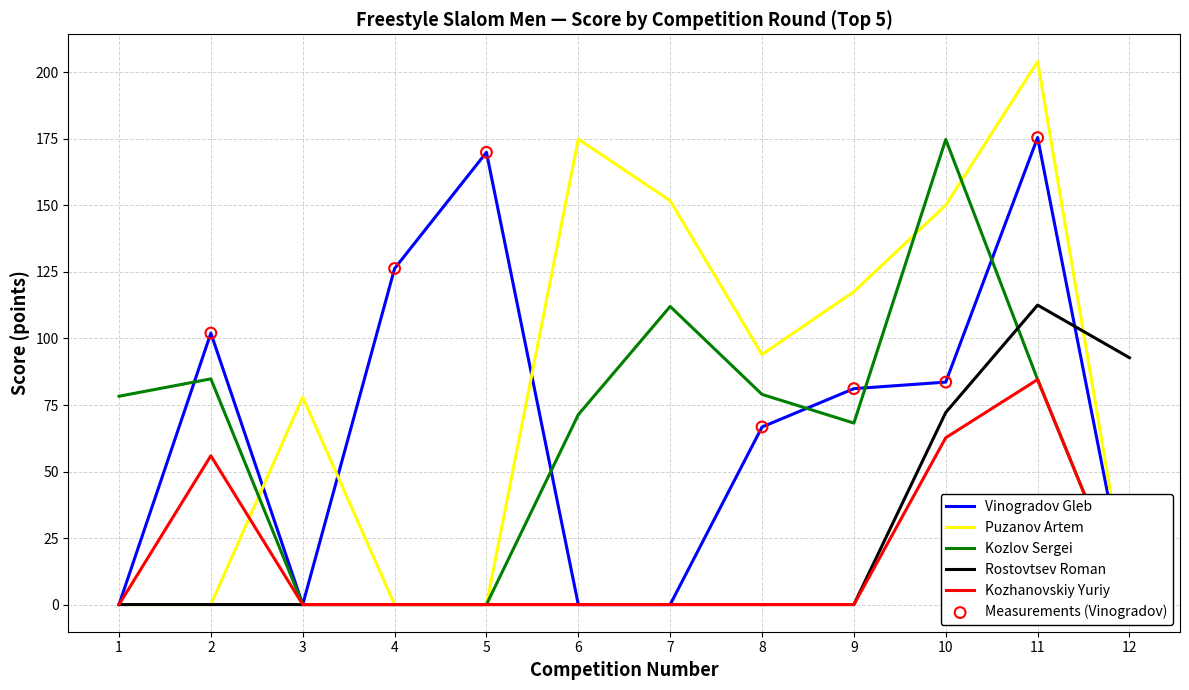

At how many categories does at least one series exceed 53?

12